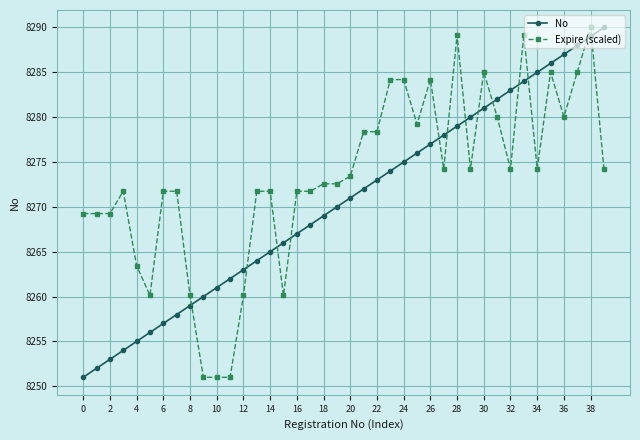

What is the highest value of the Expire (scaled) series?

8290.0